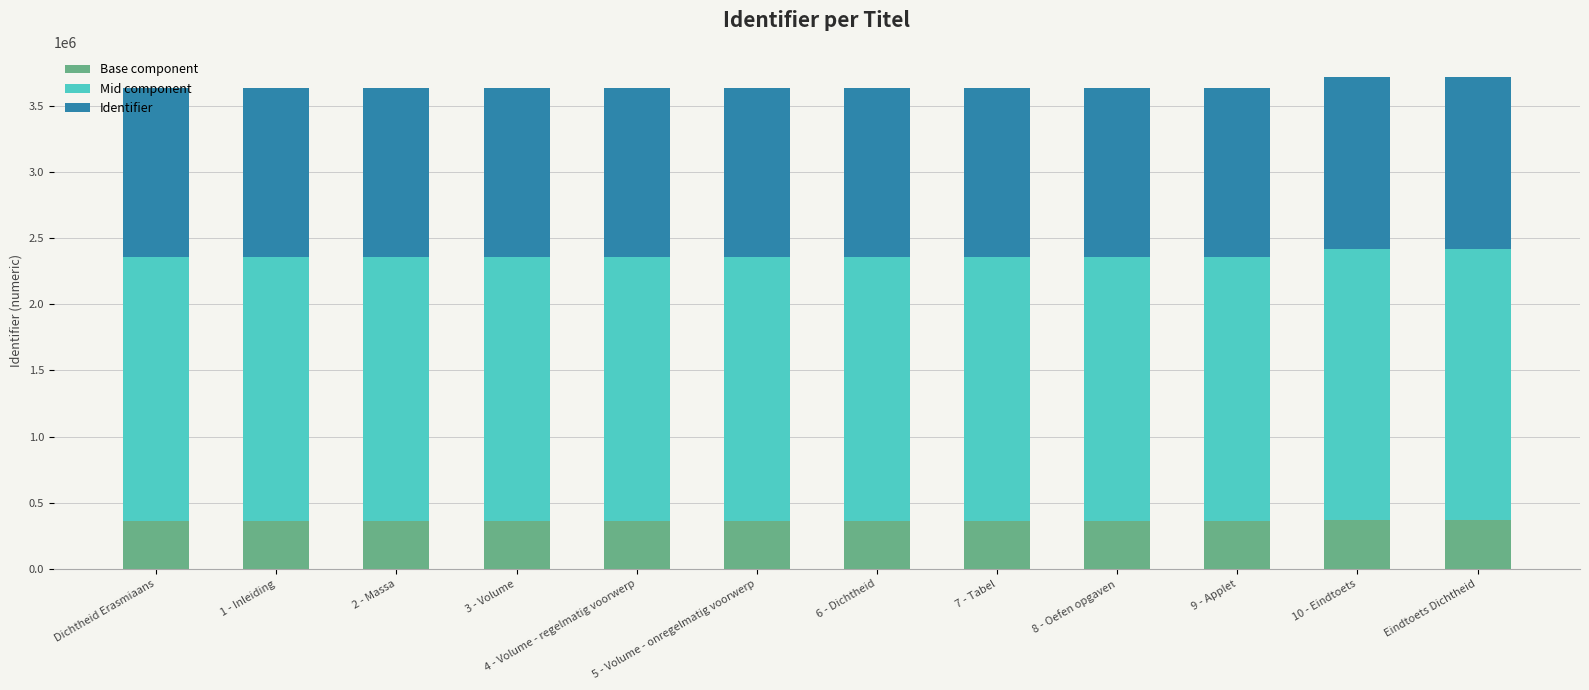

Is it true that Base component equals 134026 at Eindtoets Dichtheid?

False